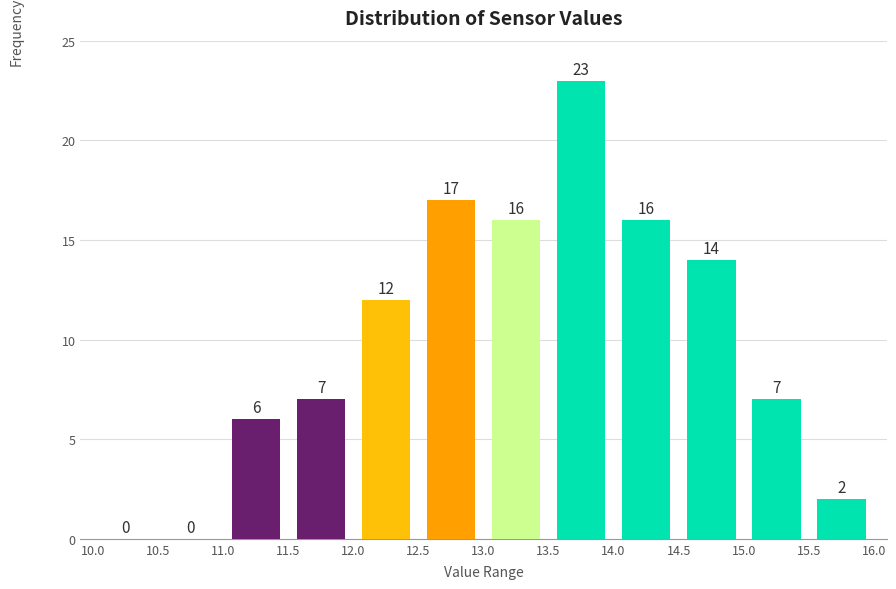

Reading left to right, transcribe this chart: for each bar, give the range it covers on the x-axis and its height.

10.0 to 10.5: 0
10.5 to 11.0: 0
11.0 to 11.5: 6
11.5 to 12.0: 7
12.0 to 12.5: 12
12.5 to 13.0: 17
13.0 to 13.5: 16
13.5 to 14.0: 23
14.0 to 14.5: 16
14.5 to 15.0: 14
15.0 to 15.5: 7
15.5 to 16.0: 2